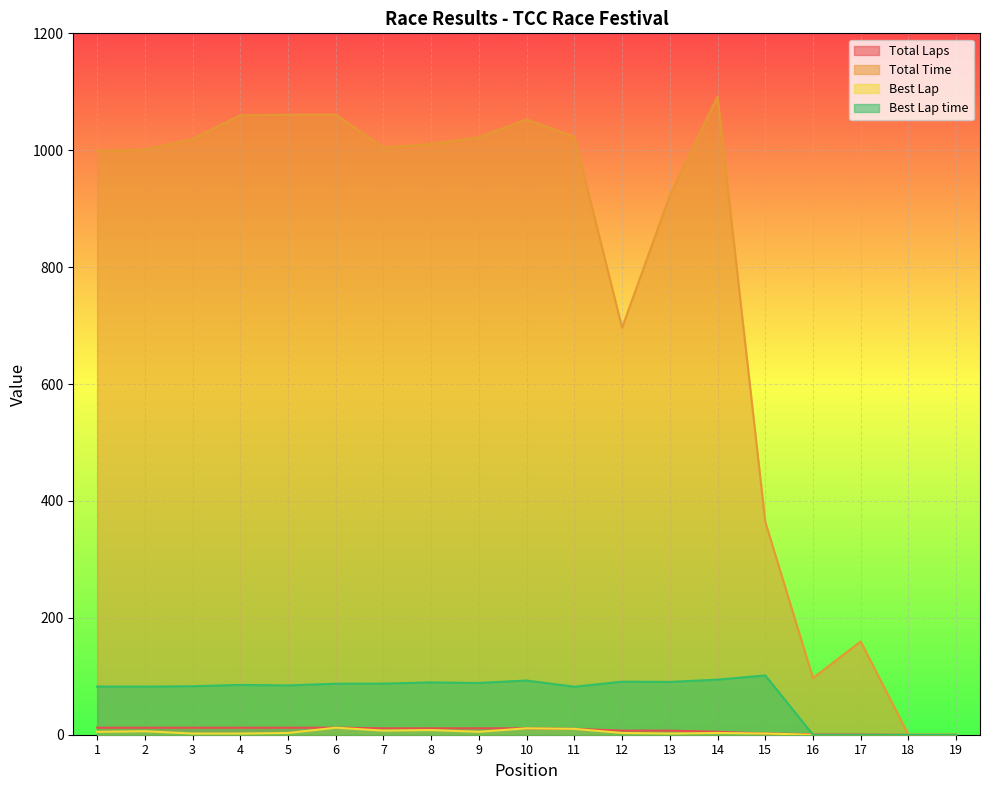

Which category has the highest value in the Total Time series?

14